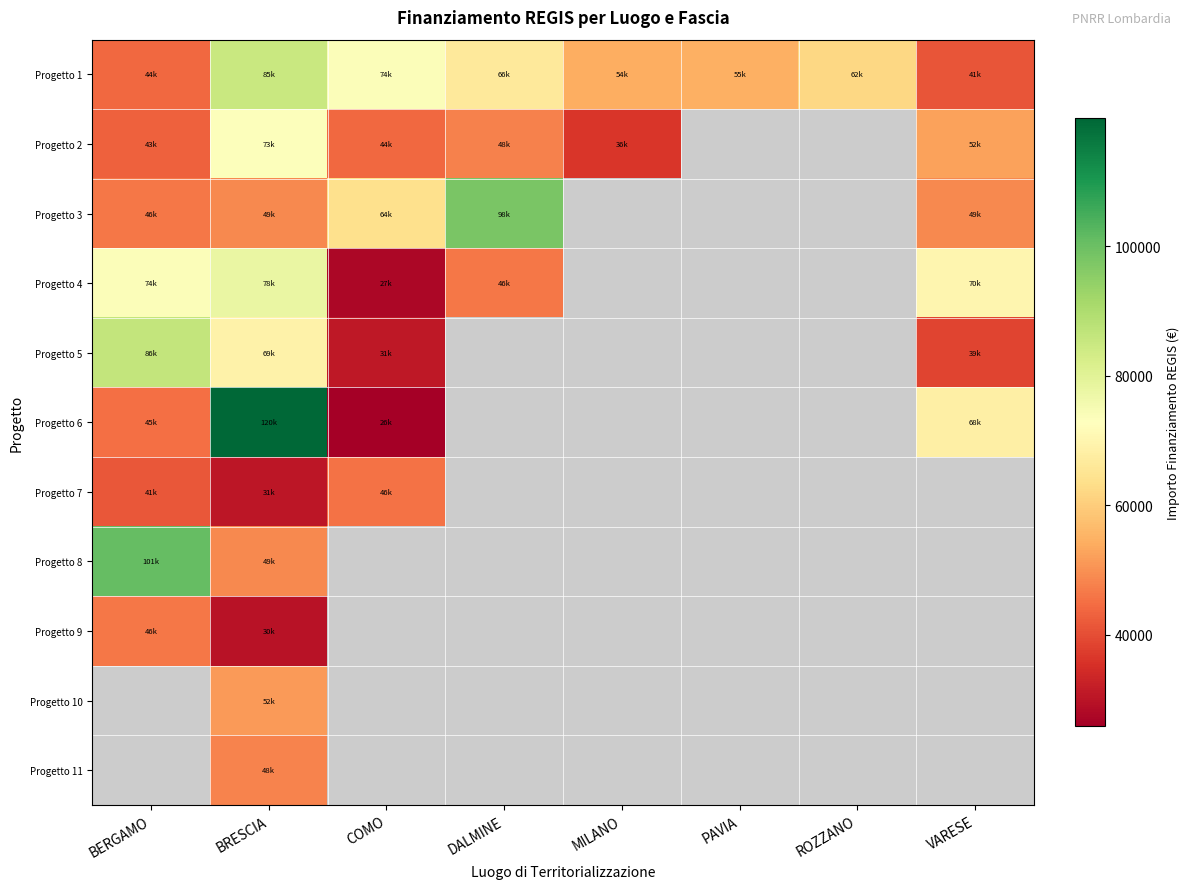

What is the minimum value shown in the chart?

25842.4